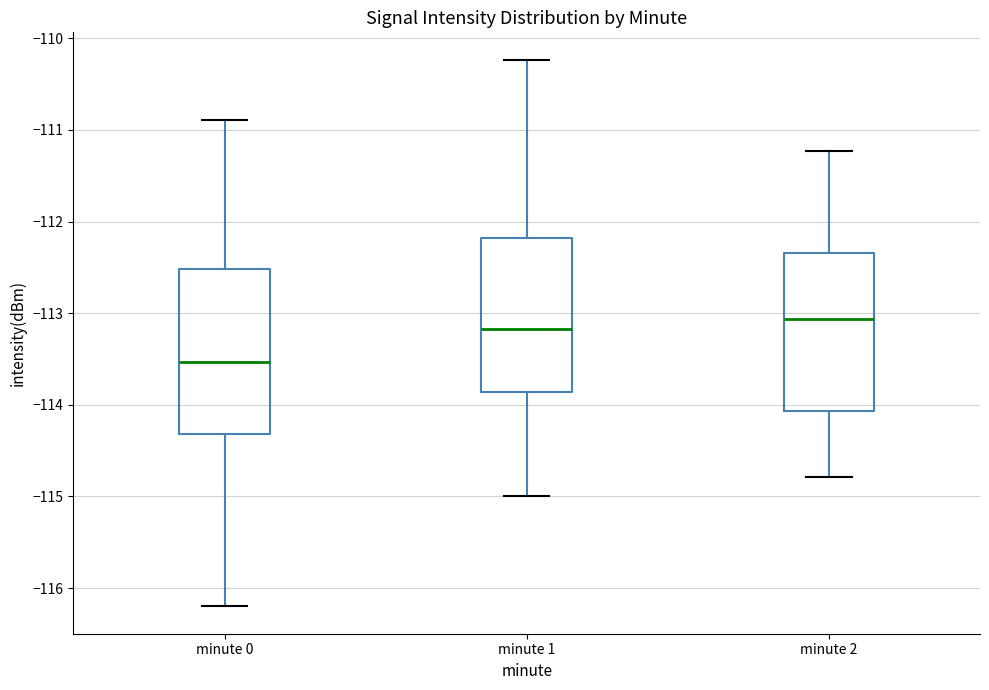

Reading left to right, read every box against the y-axis: the position of its median line, the range the box covers, and the ends of its whiskers. The values are not printed on the chart, so give them approximately, as read against the axis.

minute 0: median -113.5, box -114.3 to -112.5, whiskers -116.2 to -110.9
minute 1: median -113.2, box -113.9 to -112.2, whiskers -115.0 to -110.2
minute 2: median -113.1, box -114.1 to -112.3, whiskers -114.8 to -111.2